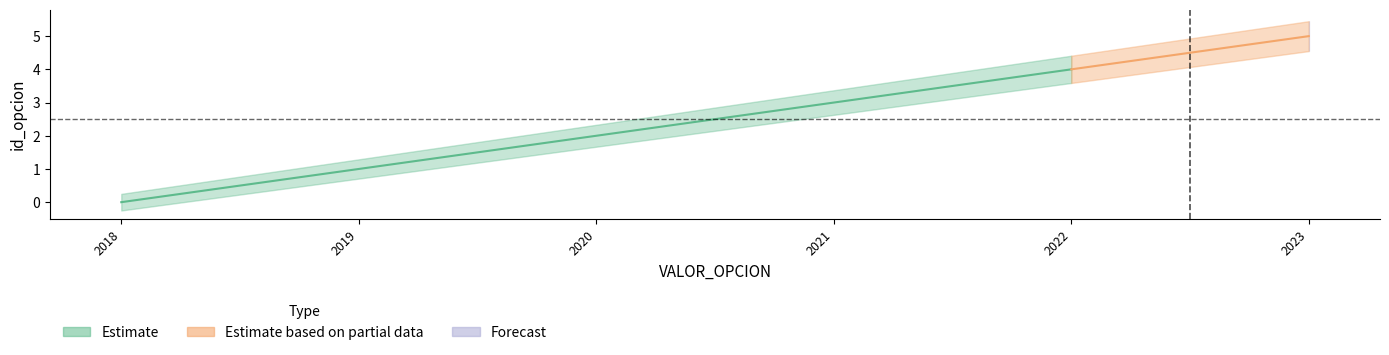

List the labels in order of value, smallest first.

2018, 2019, 2020, 2021, 2022, 2023